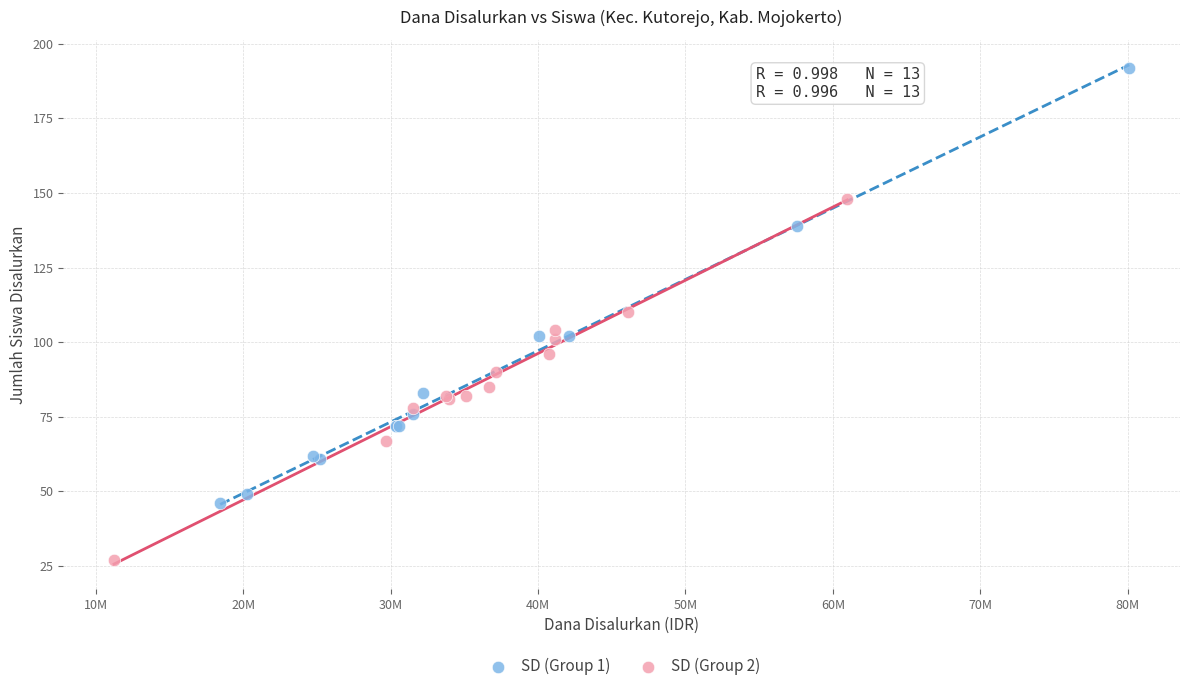

Which series contains the lowest Y value?

SD (Group 2)